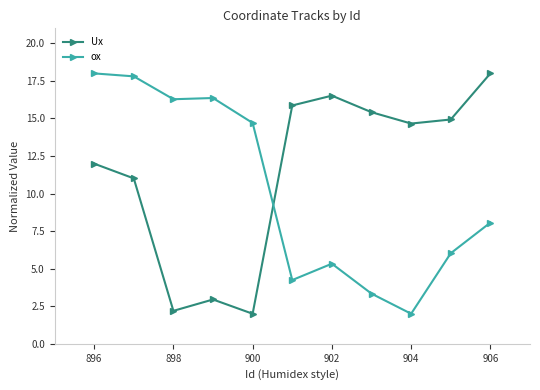

What is the smallest value displayed?

2.0